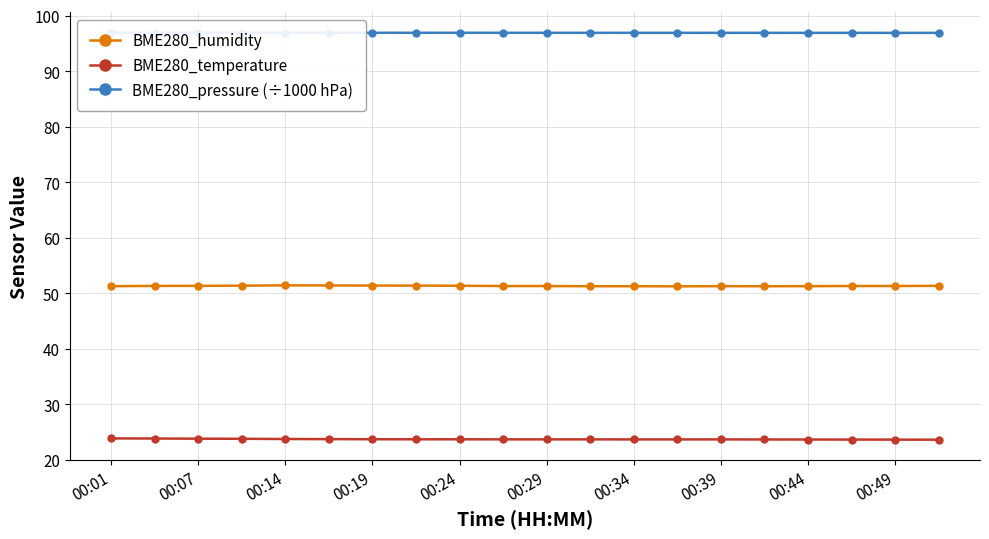

What is the highest value of the BME280_temperature series?

23.9